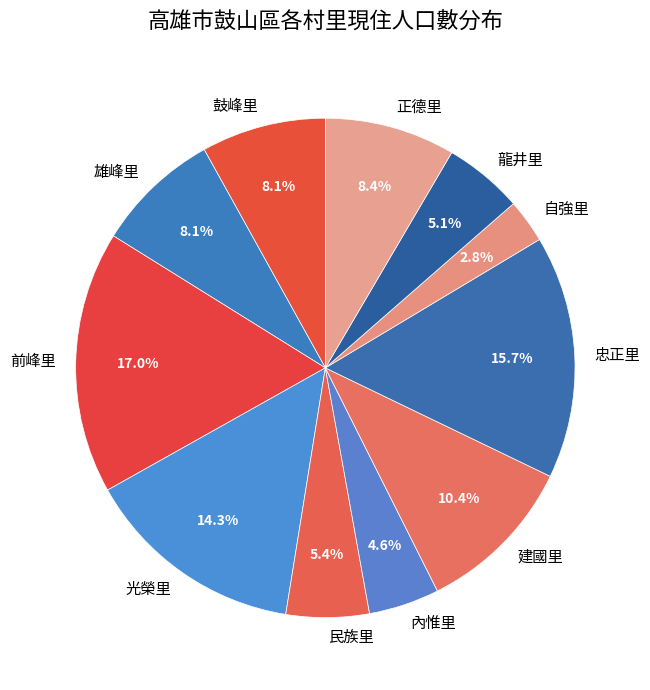

How many slices are in this pie chart?

11